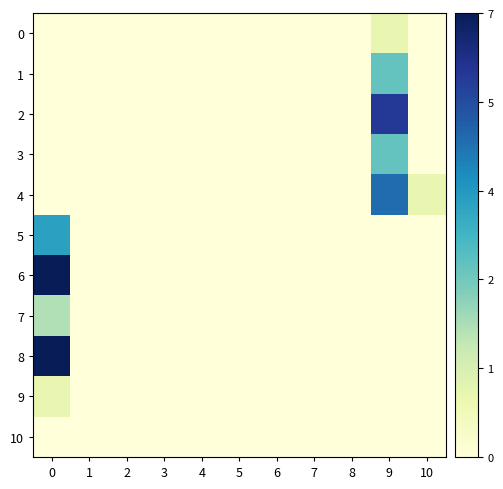

List the series in order of their peak value, lowest first.

10, 0, 9, 7, 1, 3, 5, 4, 2, 6, 8